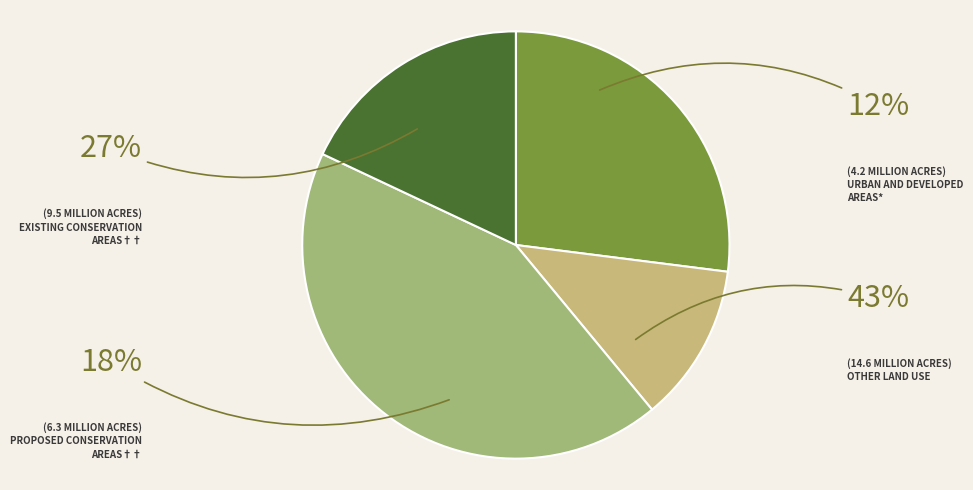

Does I represent more than half of the total?

No